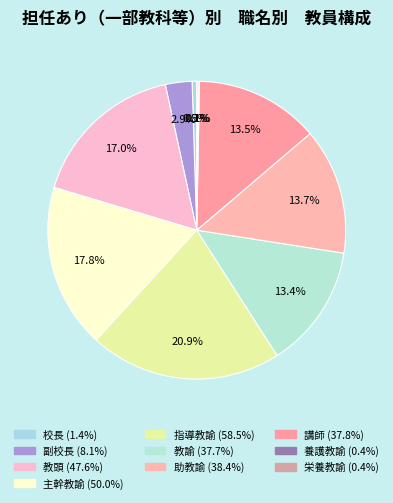

The 助教諭 slice represents 1% of the pie. True or false?

False